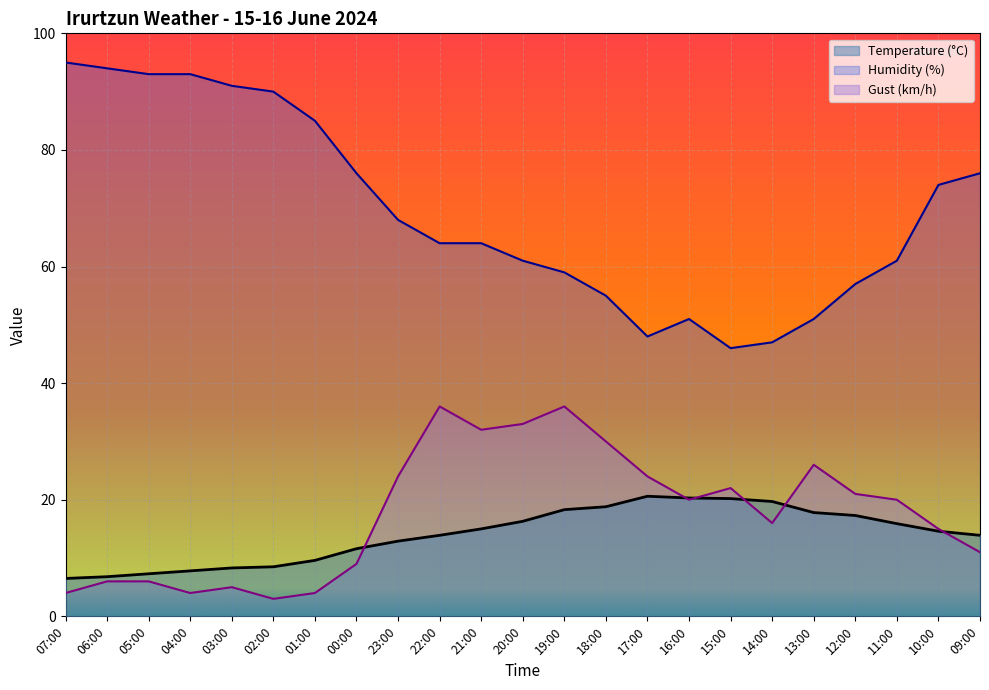

Reading right to left, list all the values displayed in this chart.

Temperature (°C): 09:00=13.9	10:00=14.6	11:00=15.9	12:00=17.3	13:00=17.8	14:00=19.7	15:00=20.2	16:00=20.3	17:00=20.6	18:00=18.8	19:00=18.3	20:00=16.3	21:00=15.0	22:00=13.9	23:00=12.9	00:00=11.6	01:00=9.6	02:00=8.5	03:00=8.3	04:00=7.8	05:00=7.3	06:00=6.8	07:00=6.5
Humidity (%): 09:00=76.0	10:00=74.0	11:00=61.0	12:00=57.0	13:00=51.0	14:00=47.0	15:00=46.0	16:00=51.0	17:00=48.0	18:00=55.0	19:00=59.0	20:00=61.0	21:00=64.0	22:00=64.0	23:00=68.0	00:00=76.0	01:00=85.0	02:00=90.0	03:00=91.0	04:00=93.0	05:00=93.0	06:00=94.0	07:00=95.0
Gust (km/h): 09:00=11.0	10:00=15.0	11:00=20.0	12:00=21.0	13:00=26.0	14:00=16.0	15:00=22.0	16:00=20.0	17:00=24.0	18:00=30.0	19:00=36.0	20:00=33.0	21:00=32.0	22:00=36.0	23:00=24.0	00:00=9.0	01:00=4.0	02:00=3.0	03:00=5.0	04:00=4.0	05:00=6.0	06:00=6.0	07:00=4.0